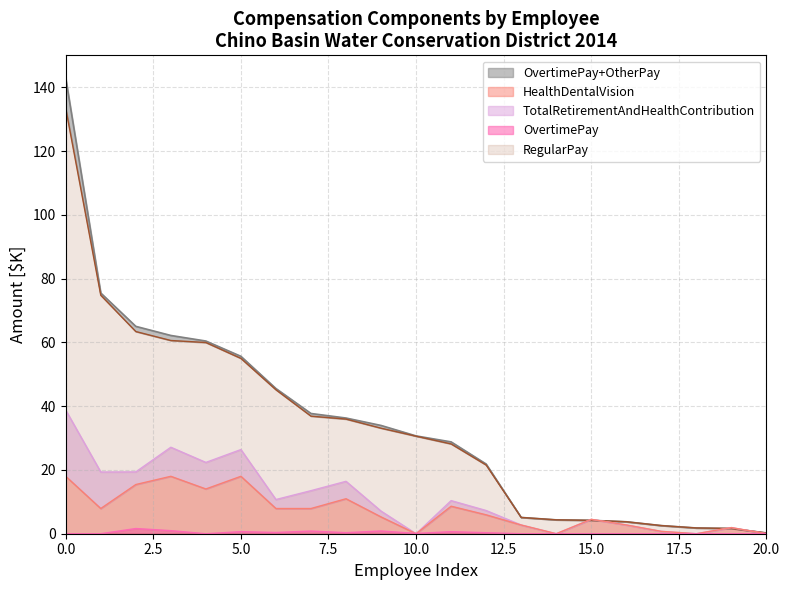

What is the difference between the second highest and second lowest values in the HealthDentalVision series?

18.0